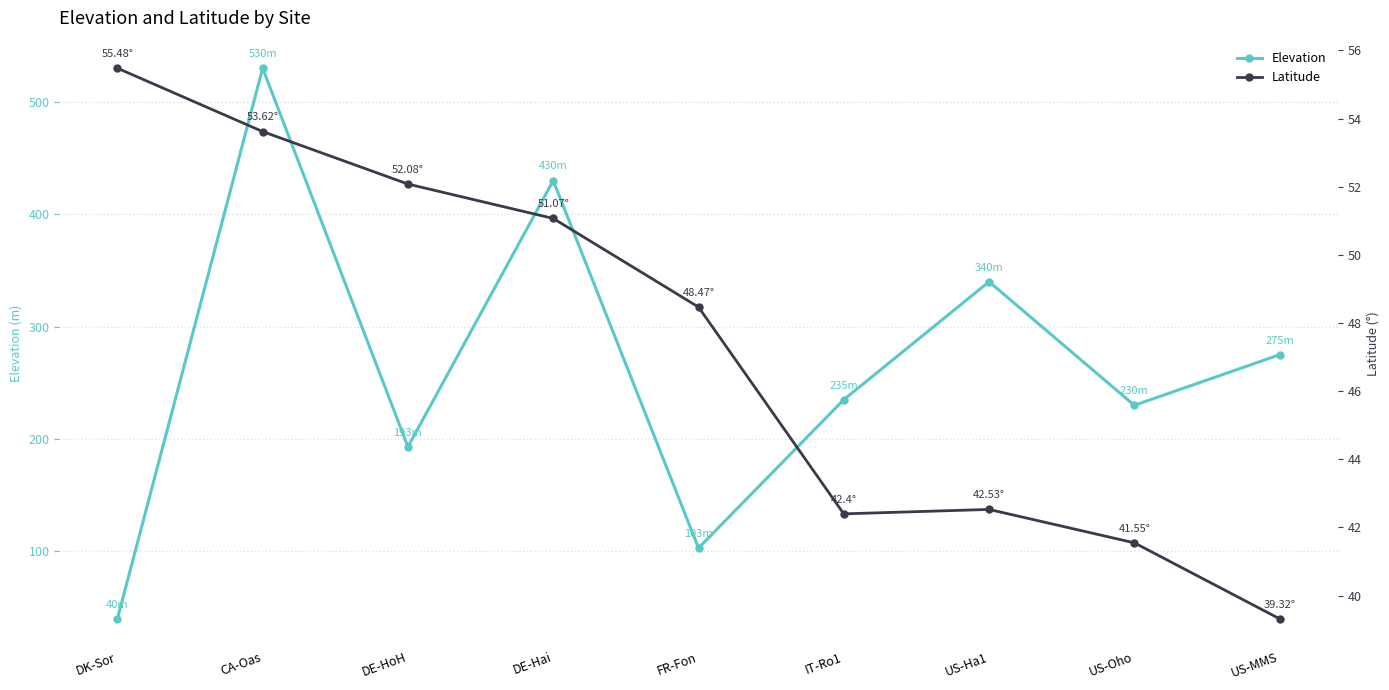

Reading left to right, transcribe all the data shown in this chart.

Elevation: DK-Sor=40.0	CA-Oas=530.0	DE-HoH=193.0	DE-Hai=430.0	FR-Fon=103.0	IT-Ro1=235.0	US-Ha1=340.0	US-Oho=230.0	US-MMS=275.0
Latitude: DK-Sor=55.5	CA-Oas=53.6	DE-HoH=52.1	DE-Hai=51.1	FR-Fon=48.5	IT-Ro1=42.4	US-Ha1=42.5	US-Oho=41.5	US-MMS=39.3